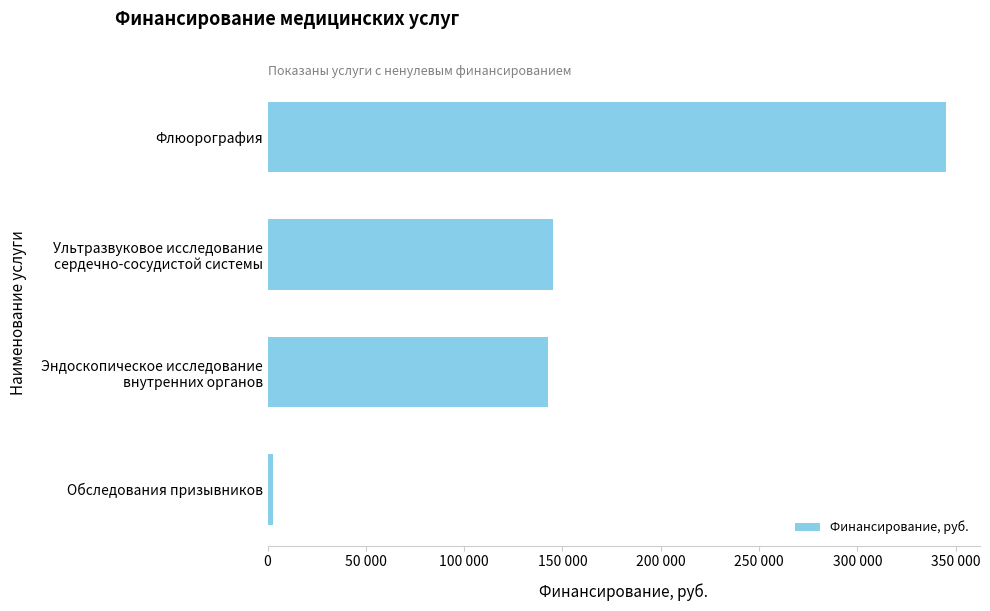

Are the bars horizontal?

Yes